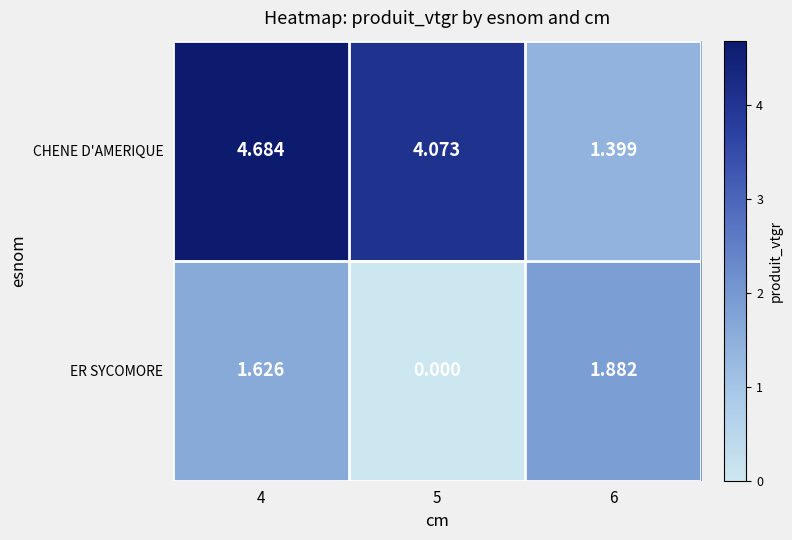

Rank the series at 4 from lowest to highest value.

ER SYCOMORE, CHENE D'AMERIQUE